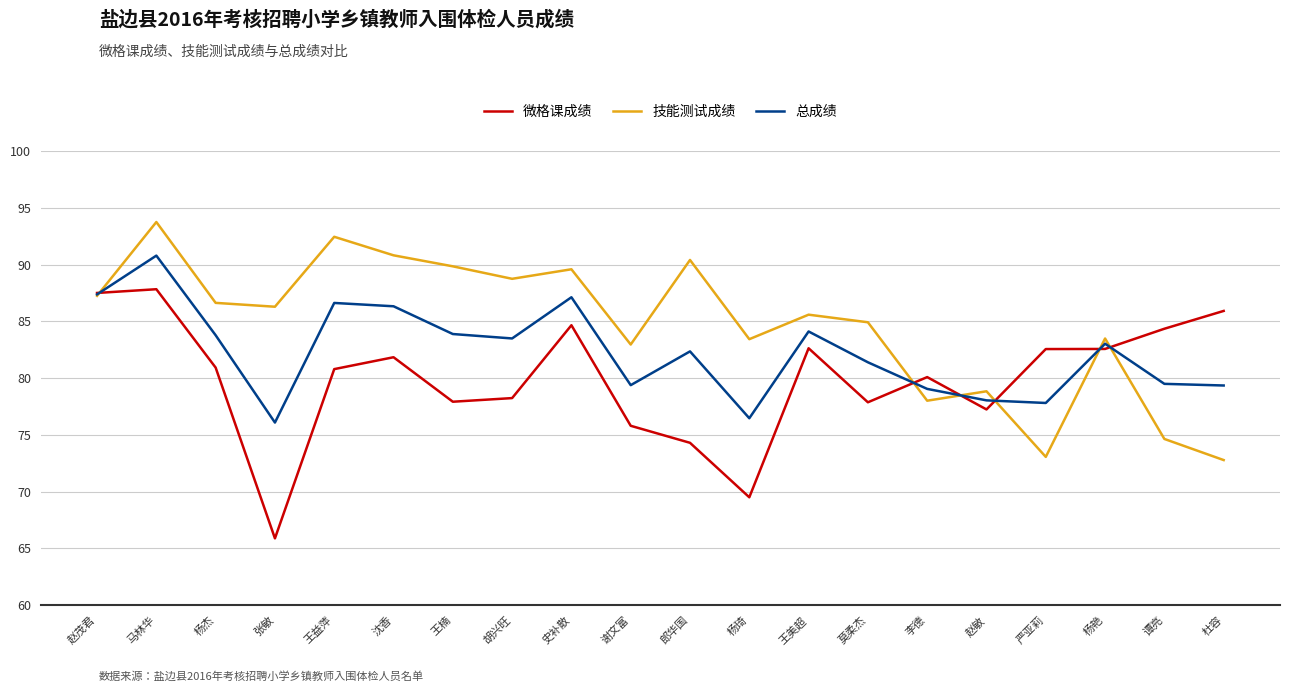

What is the sum of all 总成绩 values?

1646.0